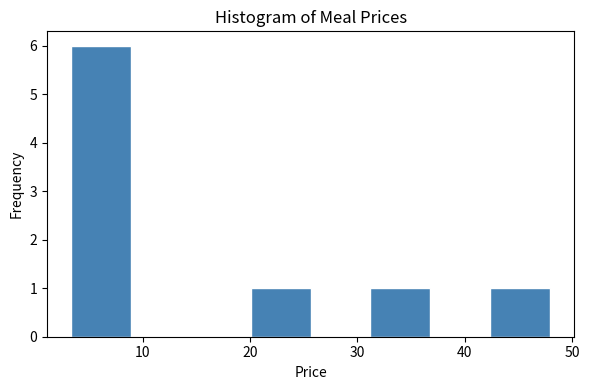

Reading left to right, list every bar in this chart as the range it spans on the x-axis followed by its height. Neither the bar edges nor the heights are printed on the chart, so give them approximately, as read against the axes.

3 to 9: 6
9 to 14: 0
14 to 20: 0
20 to 26: 1
26 to 31: 0
31 to 37: 1
37 to 42: 0
42 to 48: 1